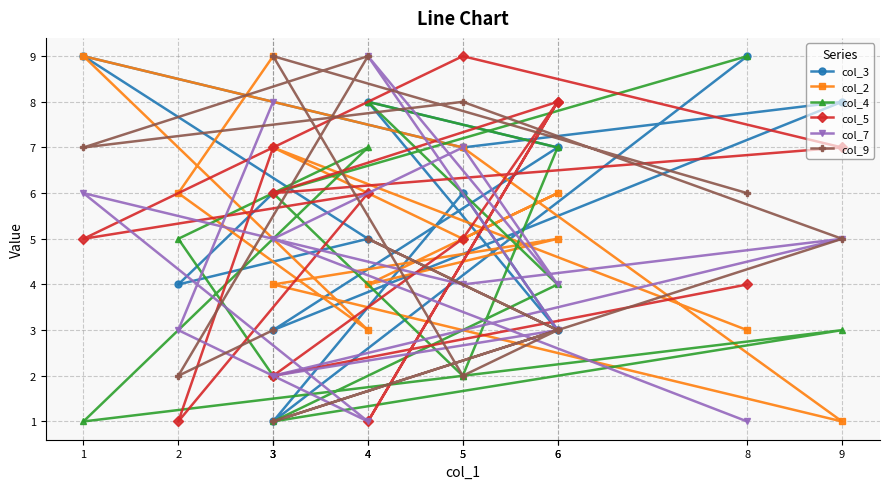

True or false: col_3 has more than 0 interior local peaks.

True